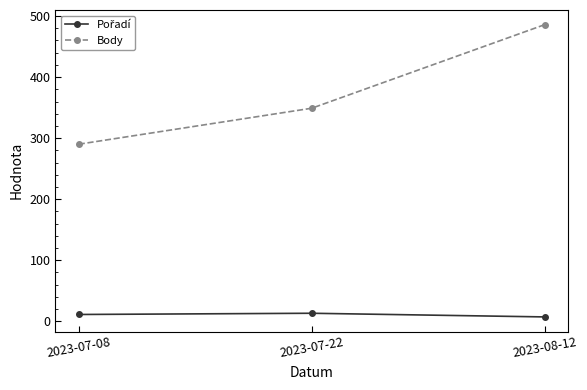

The value of Body at 2023-07-22 is 349. True or false?

True